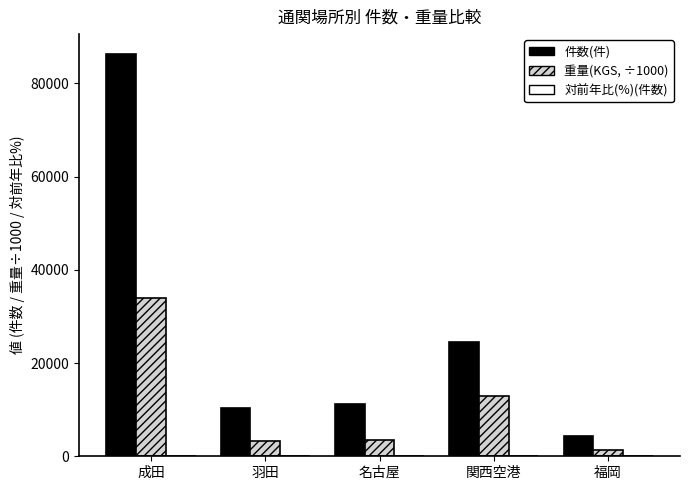

Is it true that 件数(件) equals 86242.0 at 成田?

True